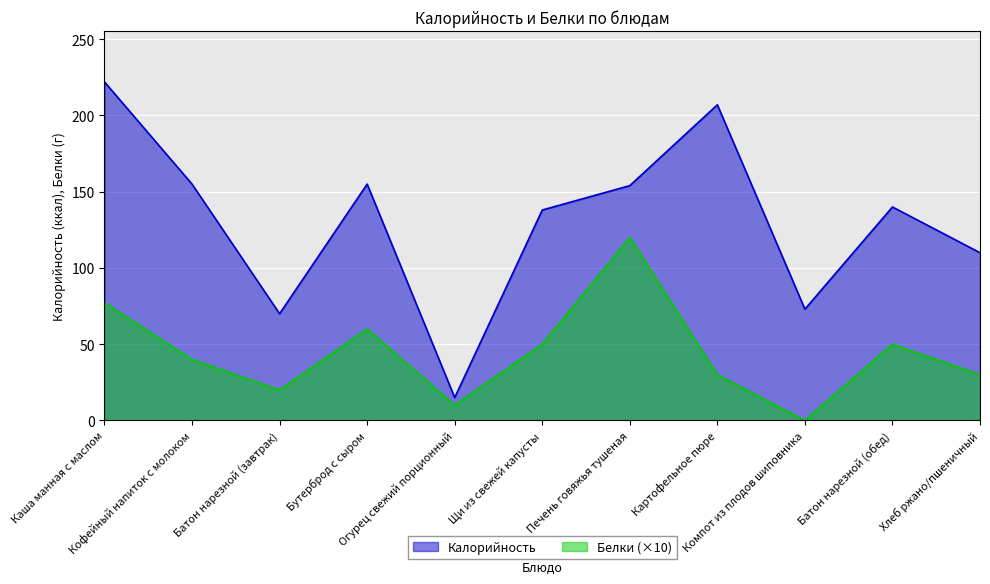

List the series in order of their overall mean, lowest first.

Белки (×10), Калорийность